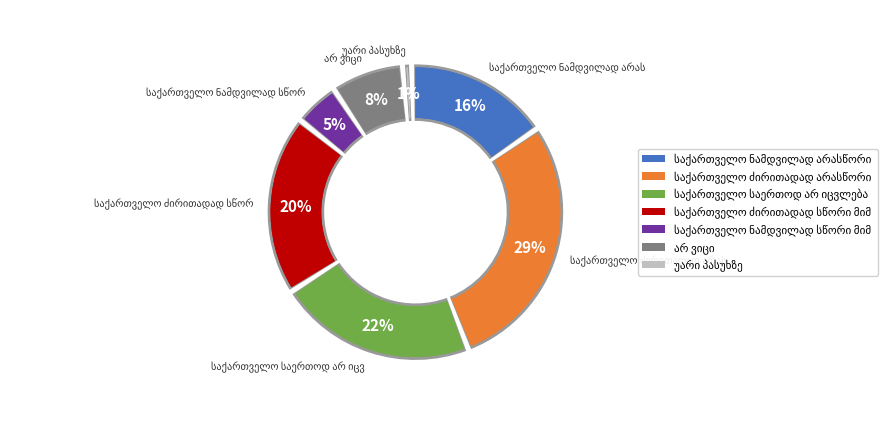

What is the smallest slice in the pie chart?

უარი პასუხზე